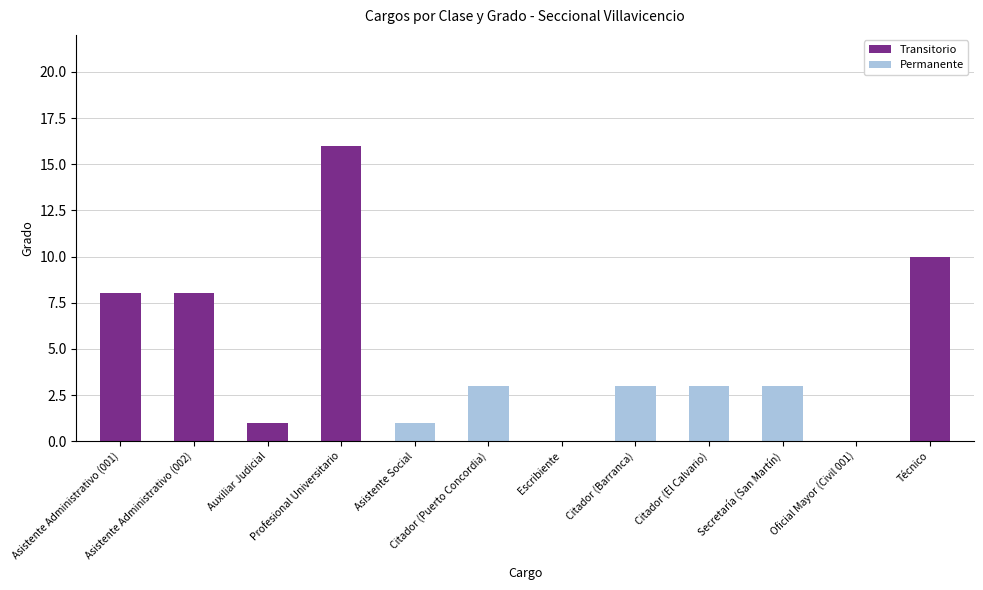

What are all the series names shown in the legend?

Transitorio, Permanente